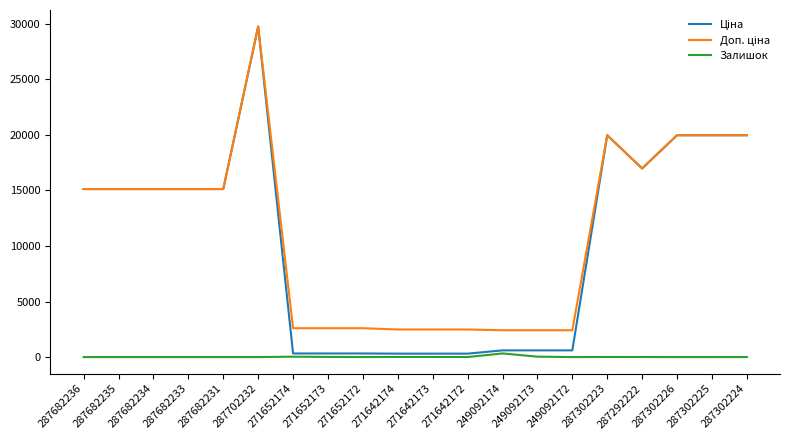

Which label corresponds to the largest value in the chart?

287702232